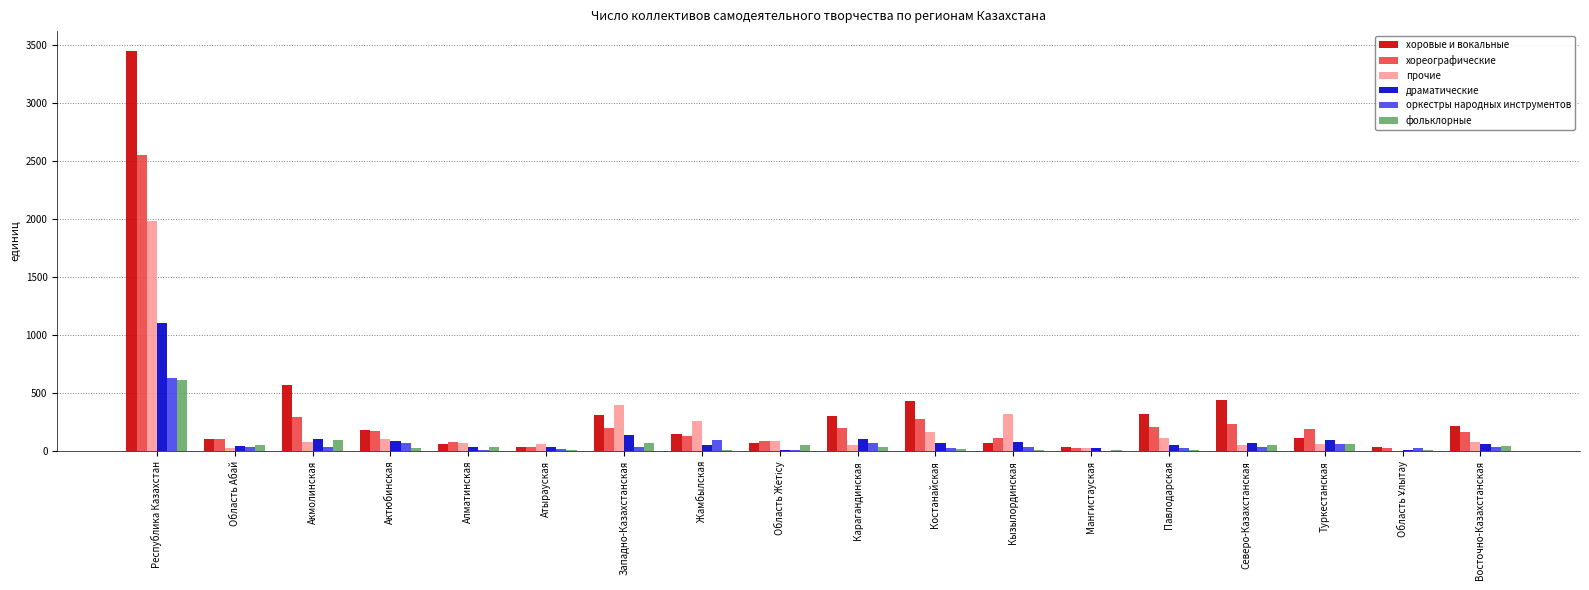

At which category does the chart reach its peak across all series?

Республика Казахстан